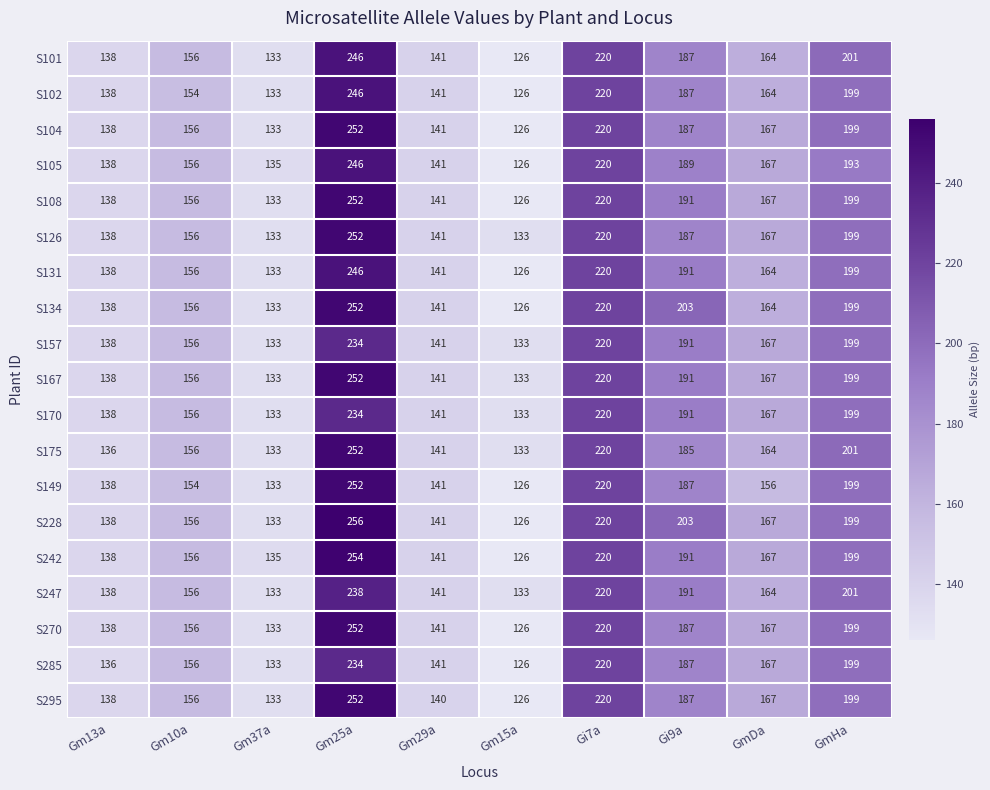

What is the average value of the S101 series?

171